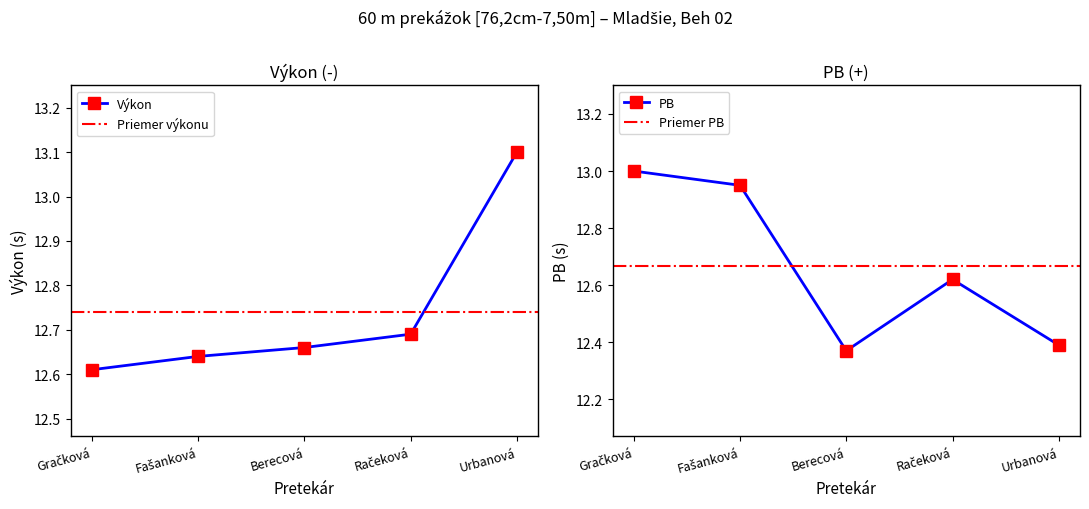

True or false: PB has a value of 12.4 at Urbanová.

True